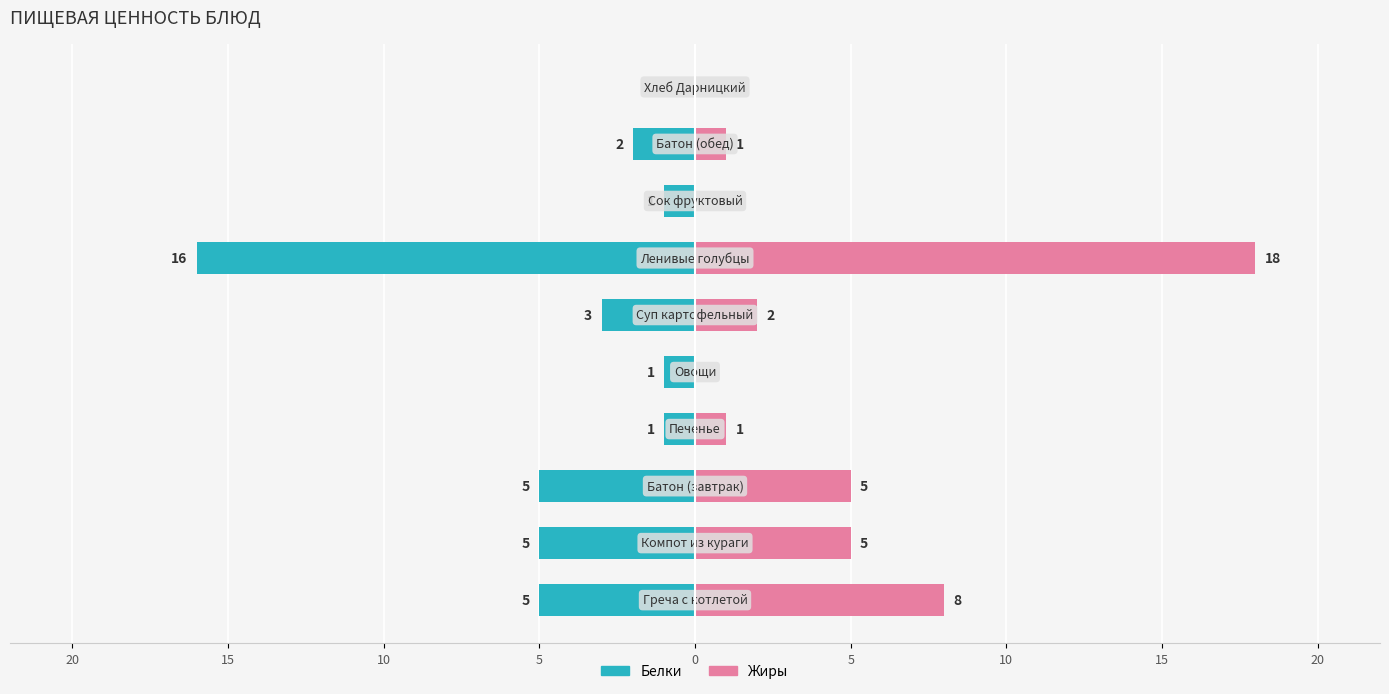

Which series has the largest total across all categories?

Жиры